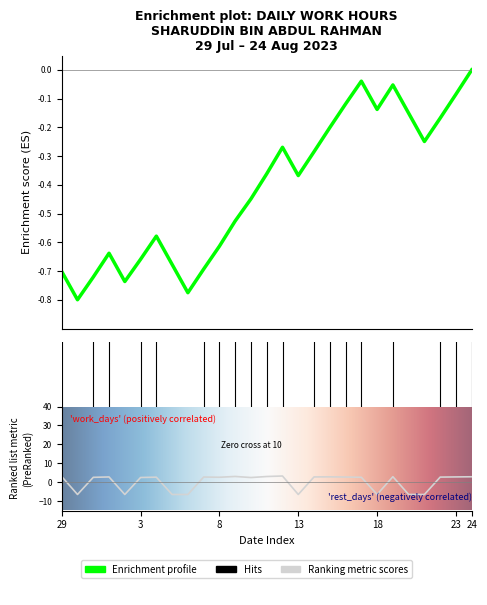

True or false: the data has more than 0 interior local peaks.

True